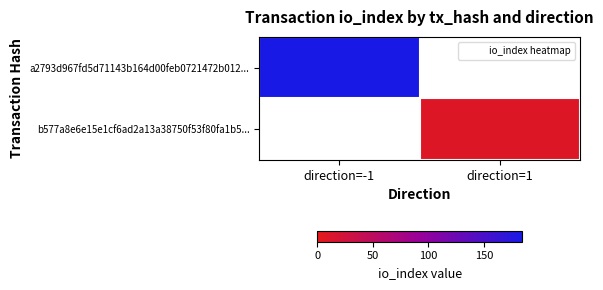

Which category has the highest value across all series?

direction=-1